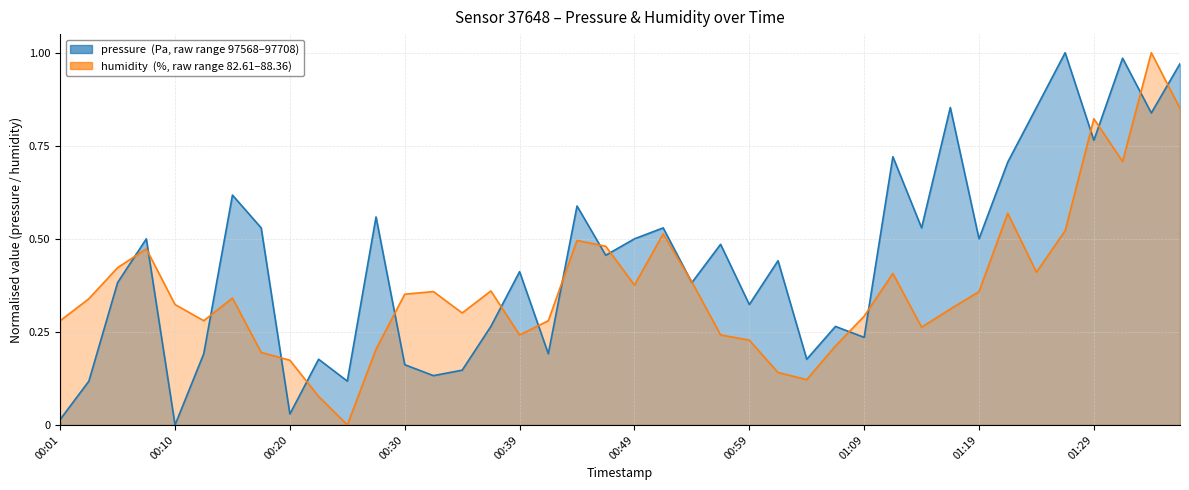

Which series has the largest total across all categories?

pressure